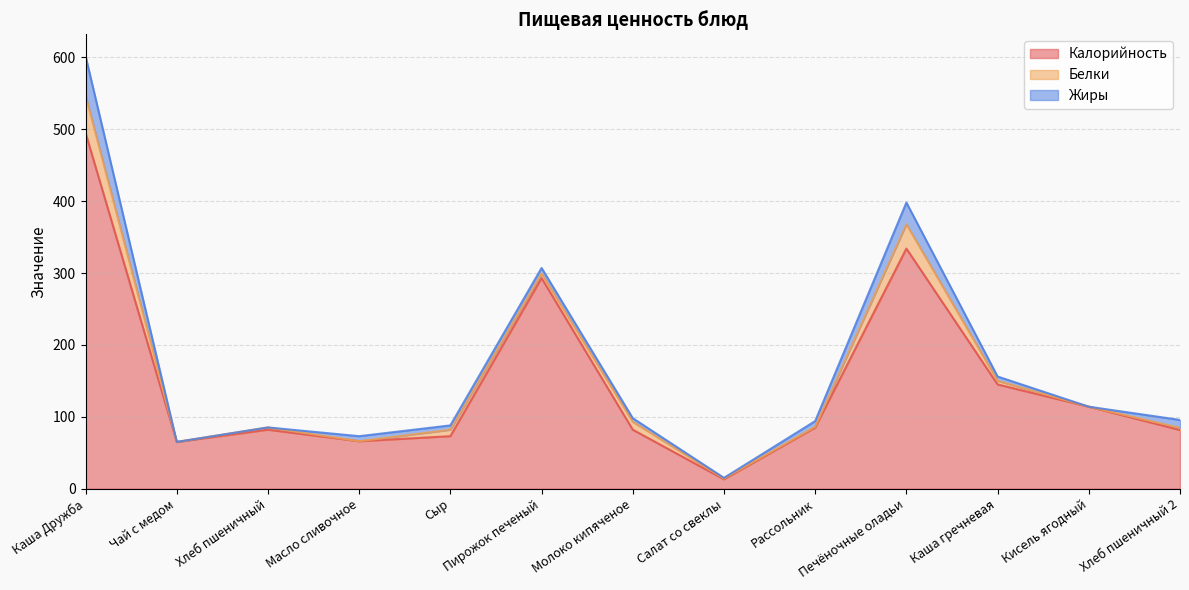

How many data points in Белки are less than 3?

5